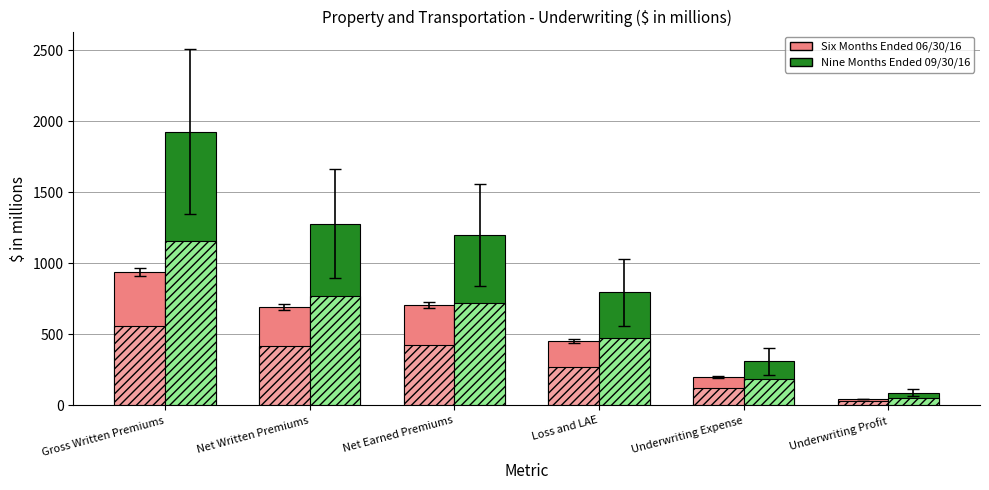

What is the sum of all Nine Months Ended 09/30/16 values?

5599